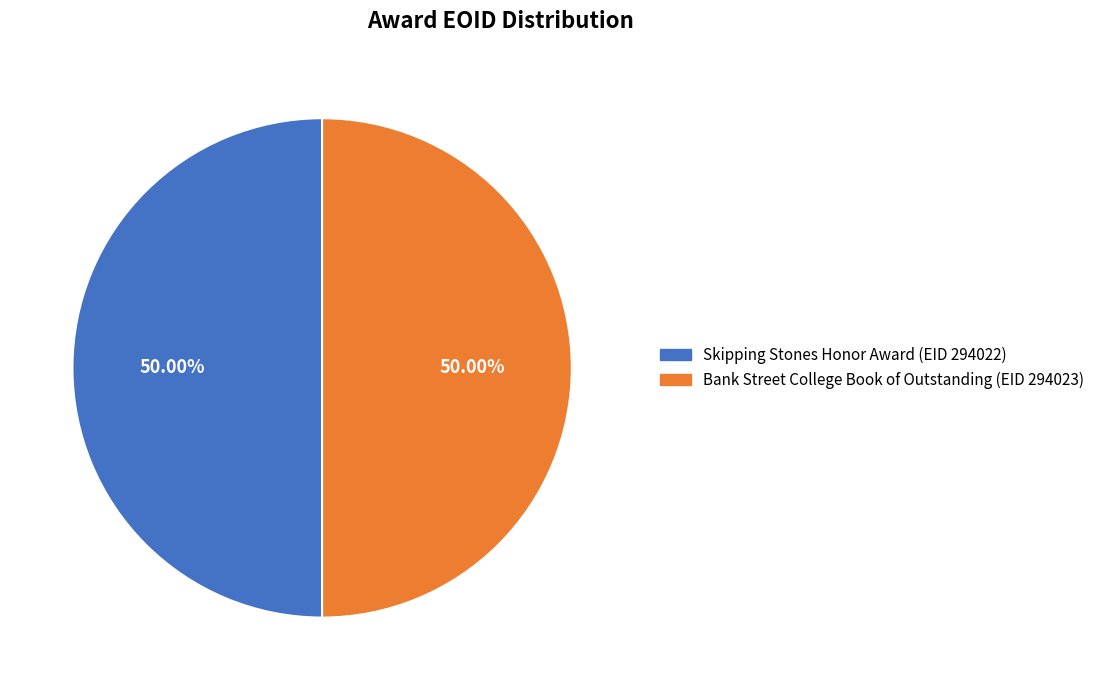

Combined, do Skipping Stones Honor Award (EID 294022) and Bank Street College Book of Outstanding (EID 294023) account for over 50%?

Yes